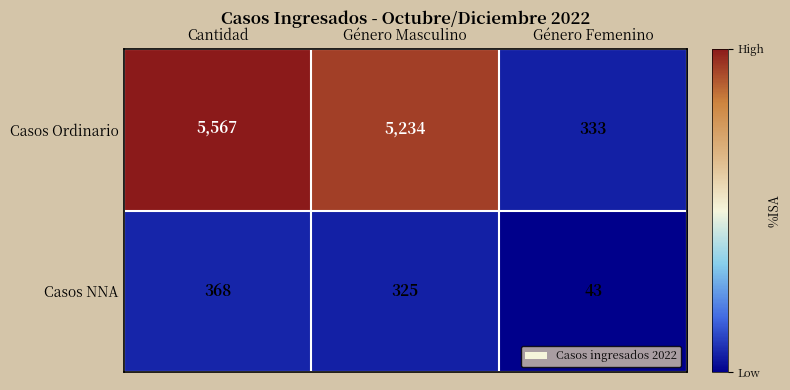

Reading right to left, list all the values displayed in this chart.

Casos Ordinario: 333	5234	5567
Casos NNA: 43	325	368